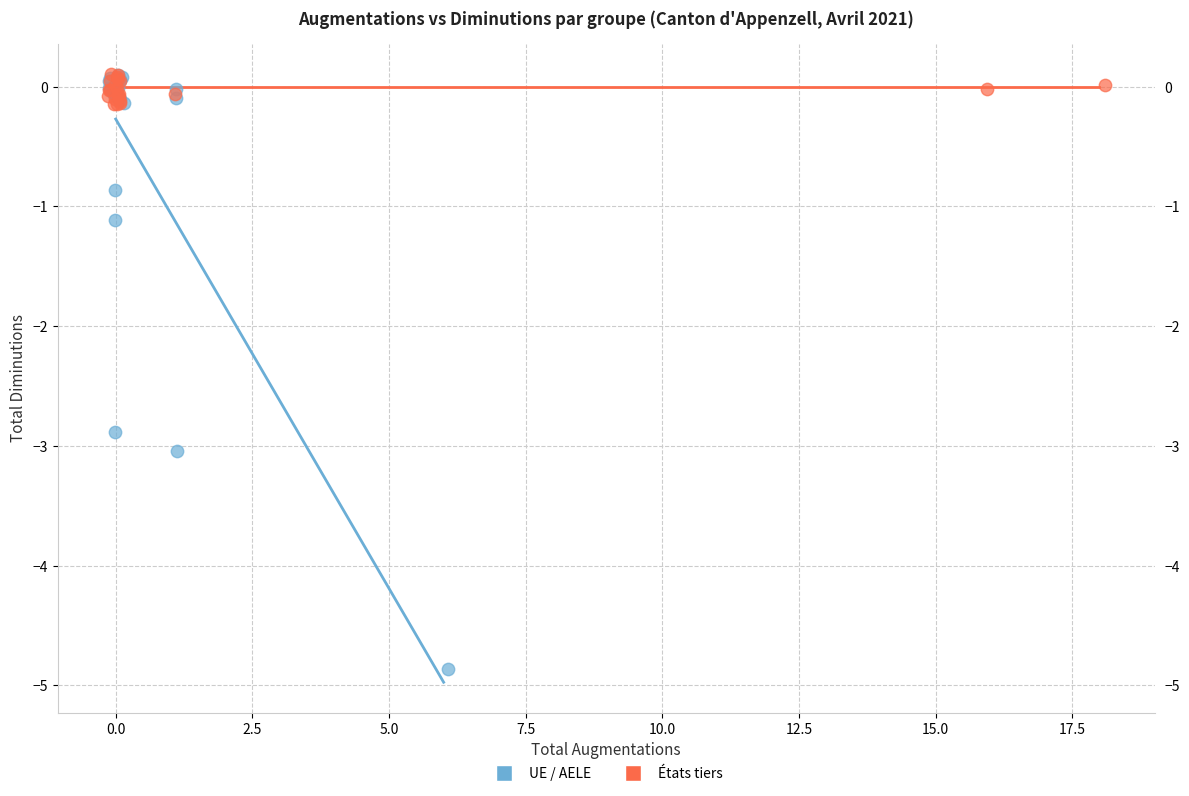

Which series reaches the minimum Y coordinate?

UE / AELE